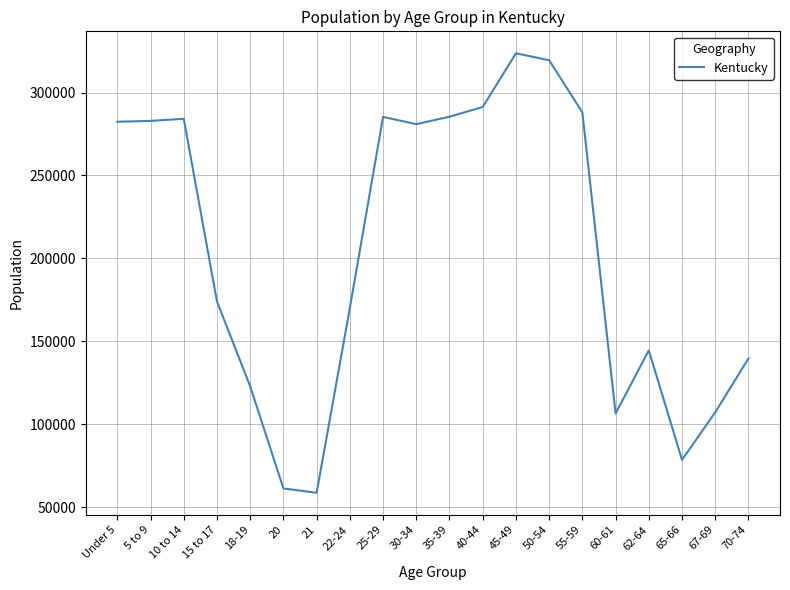

True or false: the data has more than 1 interior local peaks.

True